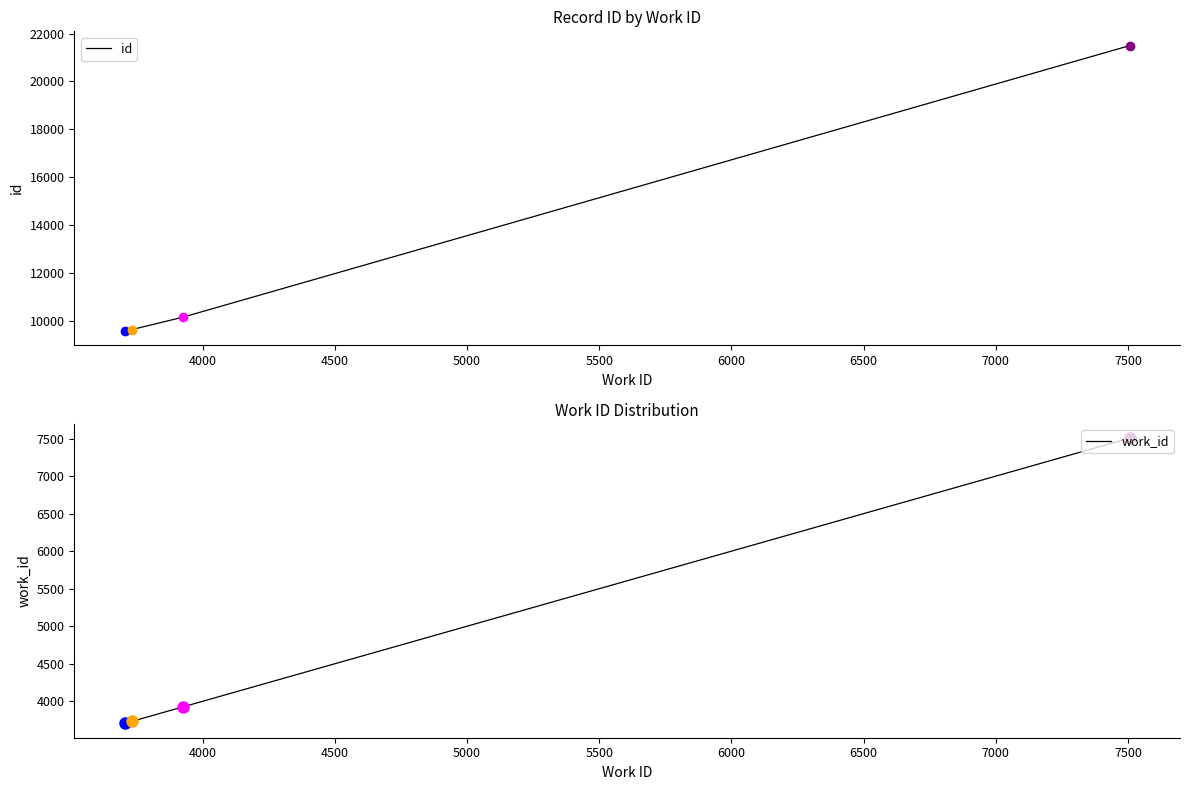

What is the spread (max minus min) of values at 4500?

5931